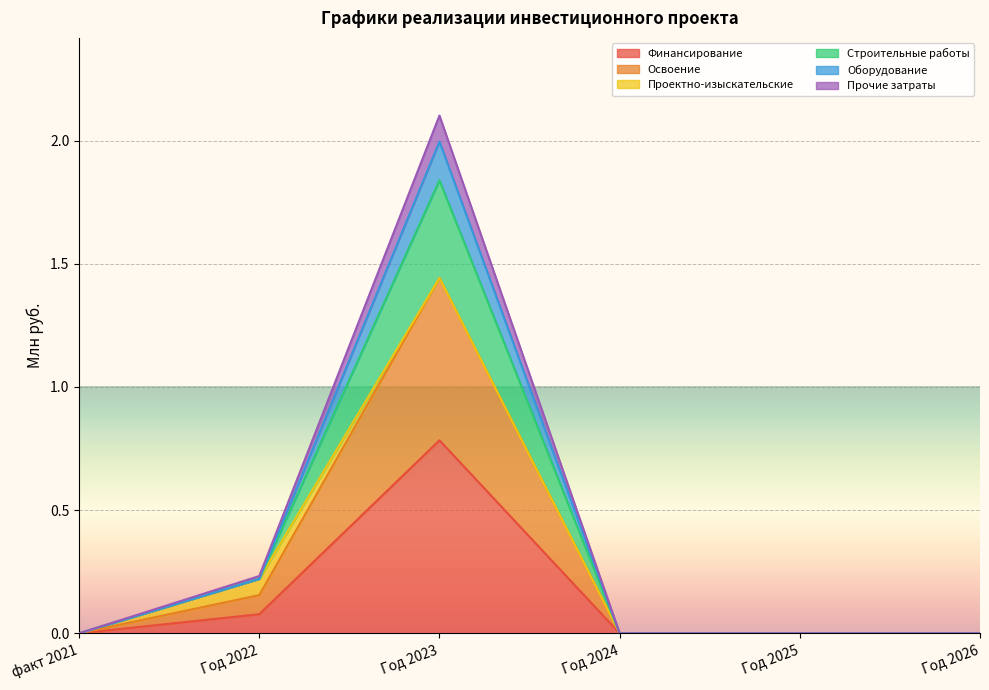

What position from the right is факт 2021?

6